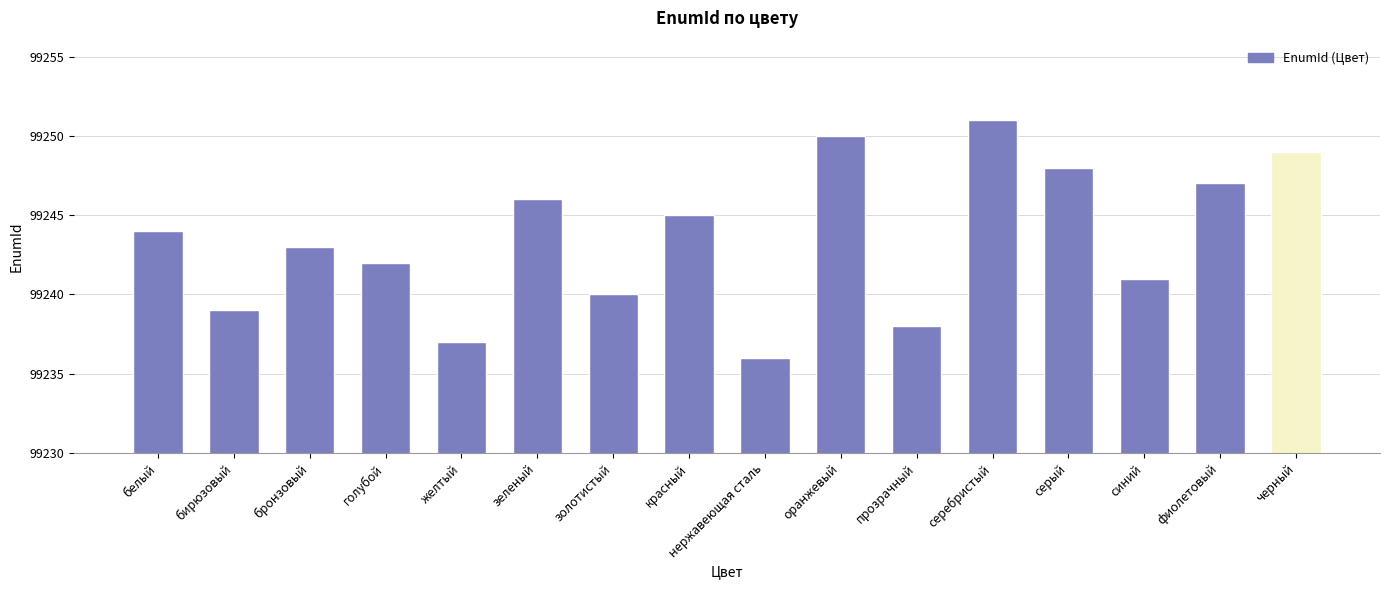

Count the number of data series in this chart.

1